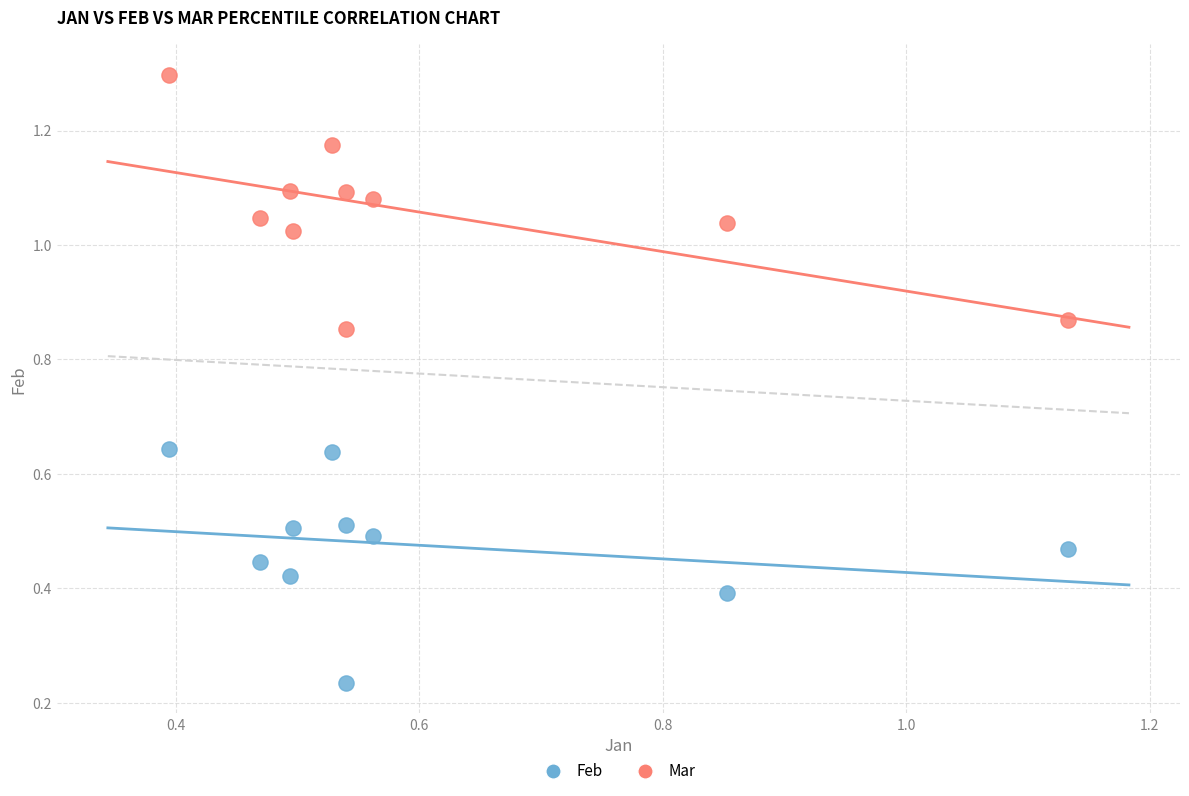

Which series contains the highest Y value?

Mar